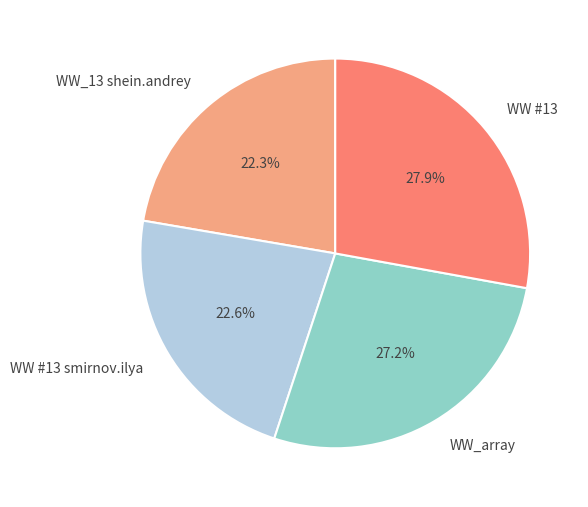

What is the largest slice in the pie chart?

WW #13